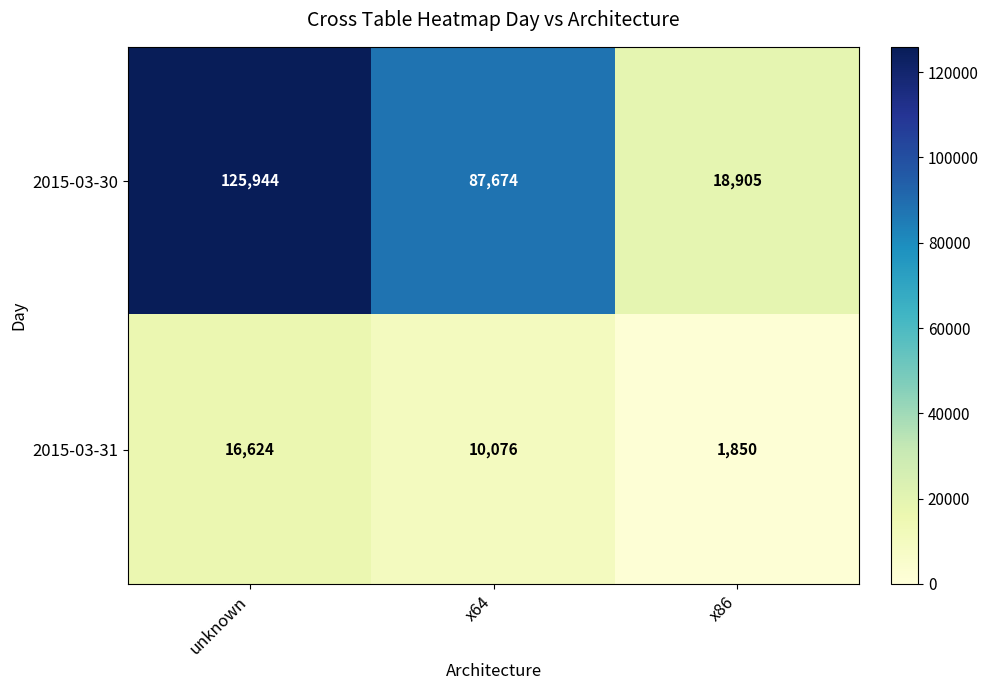

At x64, list the series in order from smallest to largest.

2015-03-31, 2015-03-30